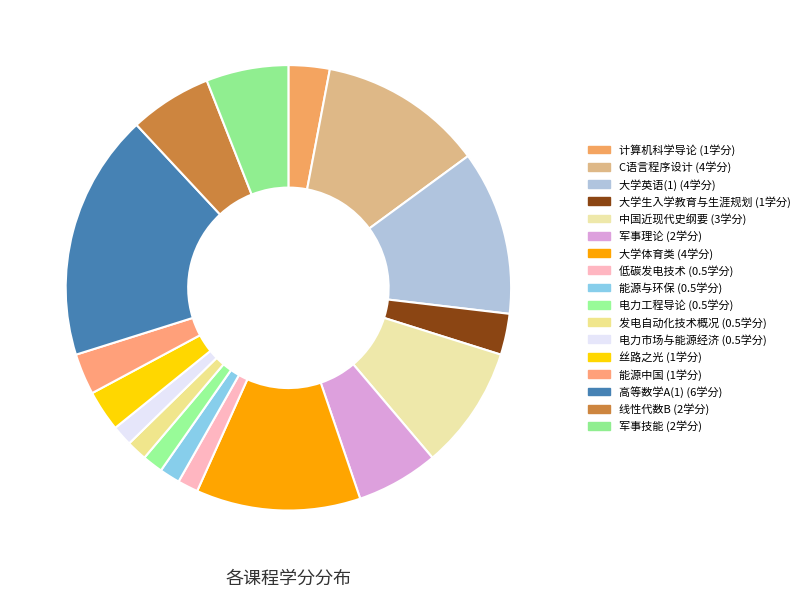

How many segments does this pie chart have?

17